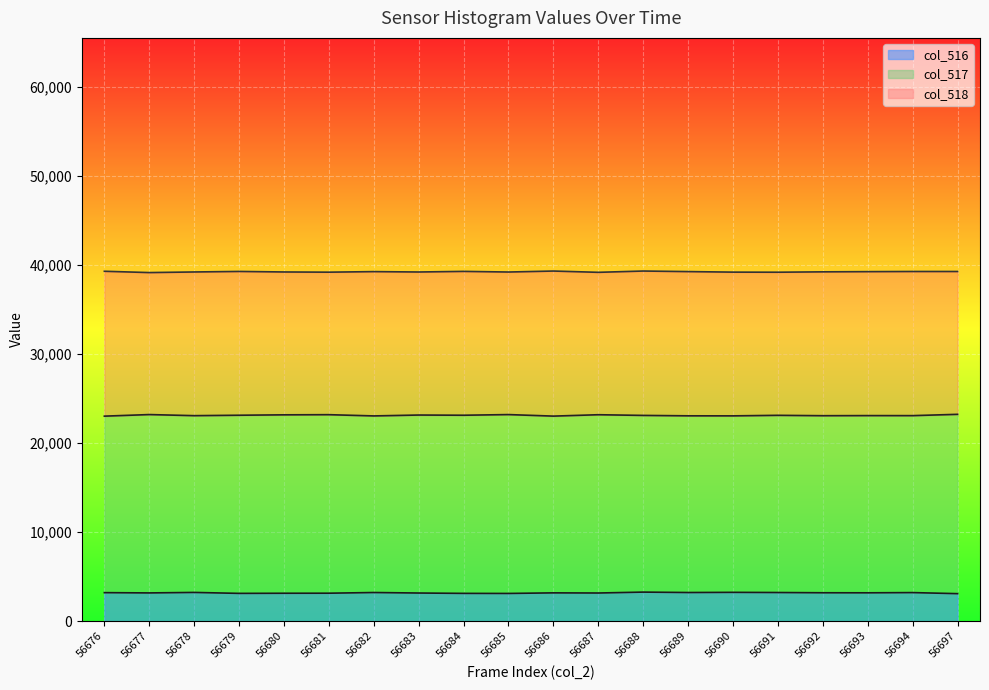

What is the lowest value of the col_518 series?

39163